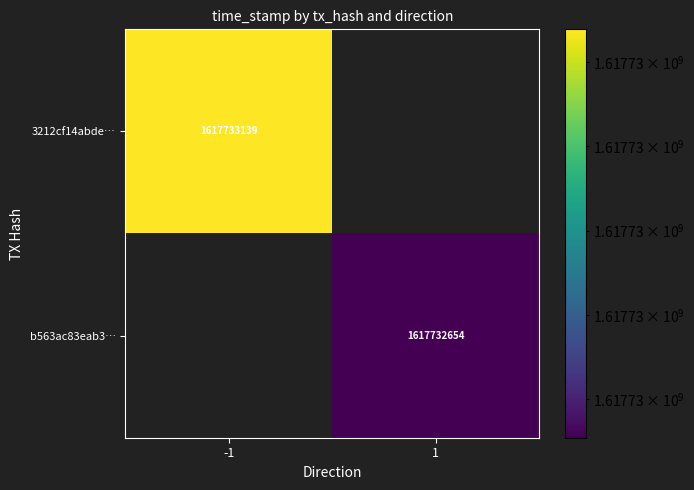

True or false: b563ac83eab3… has a value of 732259946 at 1.

False